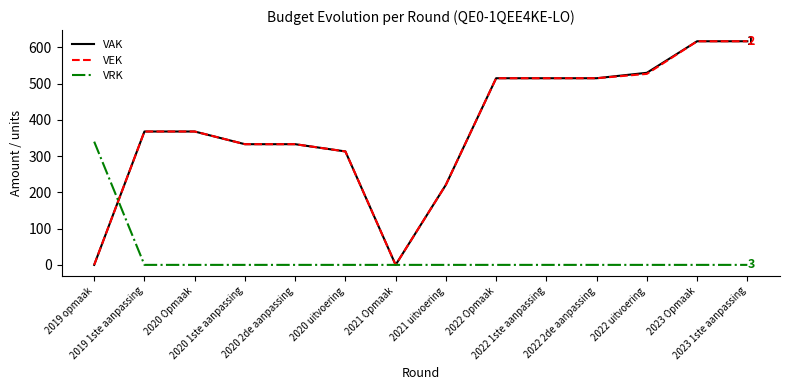

How many lines are shown in the chart?

3